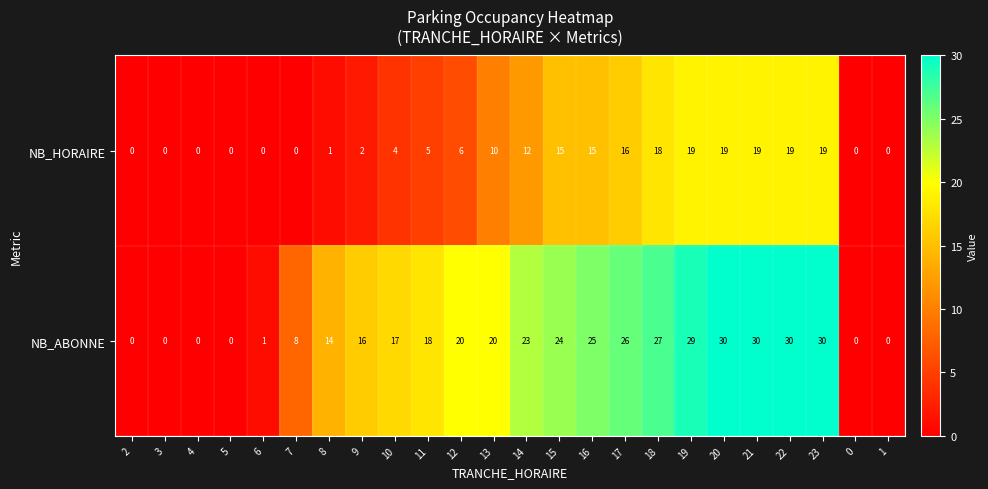

What is the maximum value shown in the chart?

30